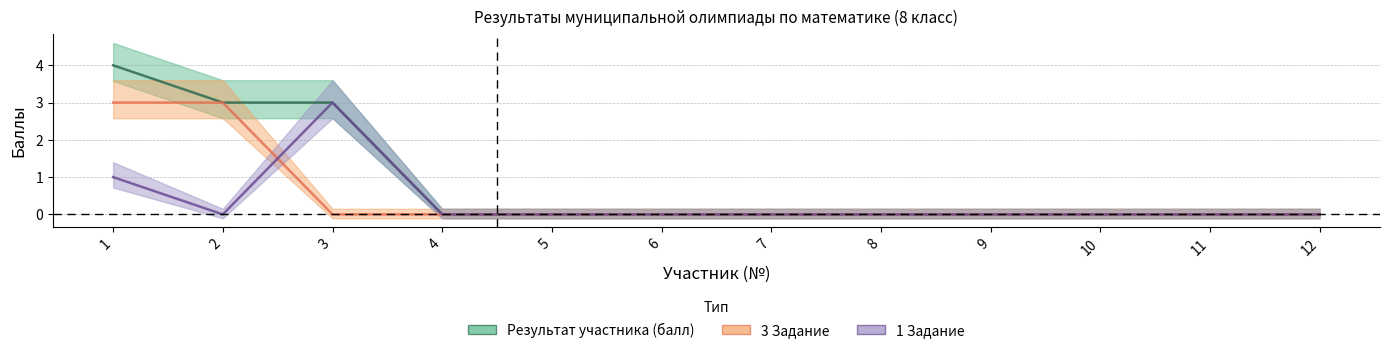

Between which two adjacent categories do 3 Задание and 1 Задание first intersect?

2 and 3